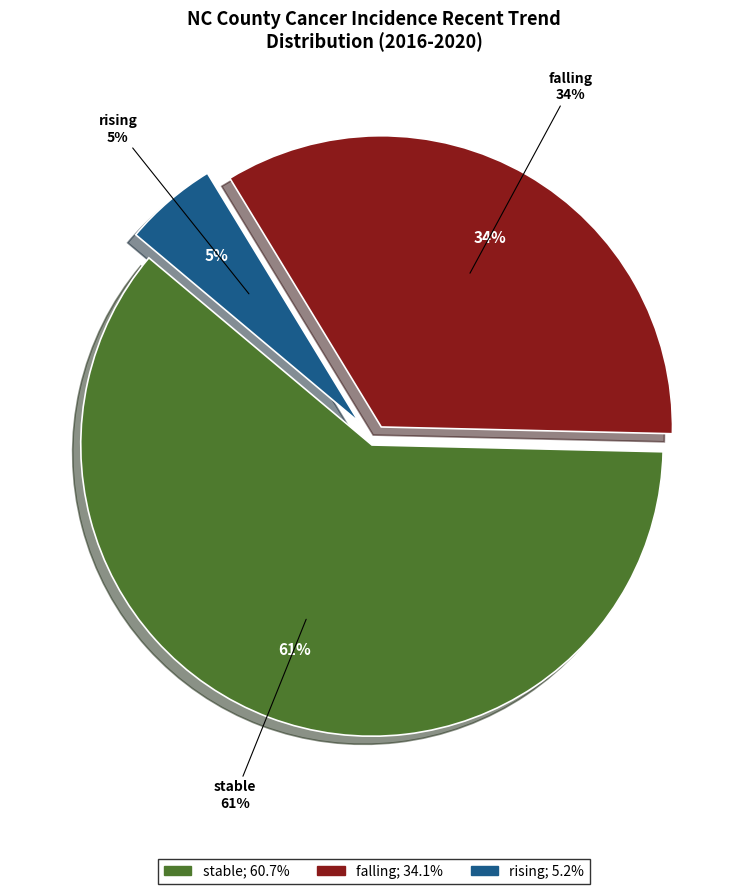

Is there a majority slice in this chart?

Yes